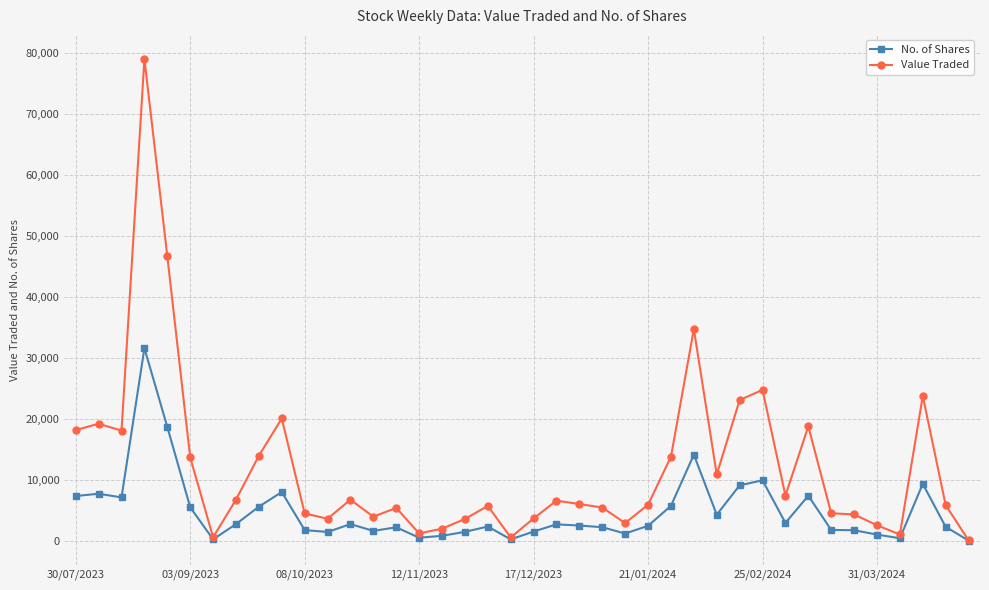

What is the greatest value displayed?

78942